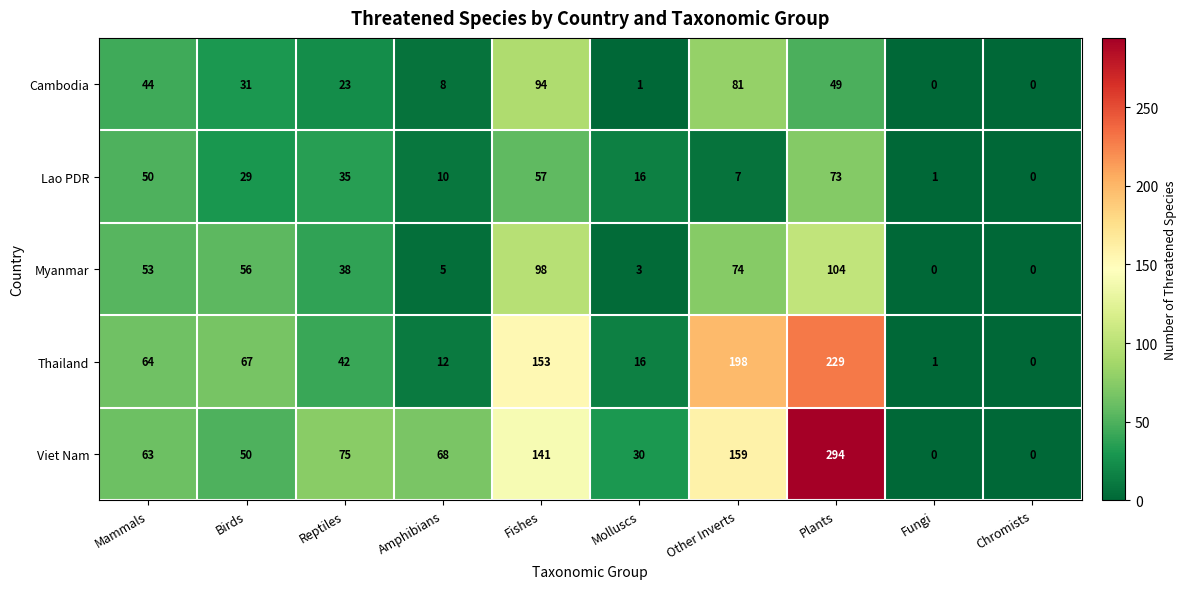

Read the Myanmar value at Other Inverts.

74